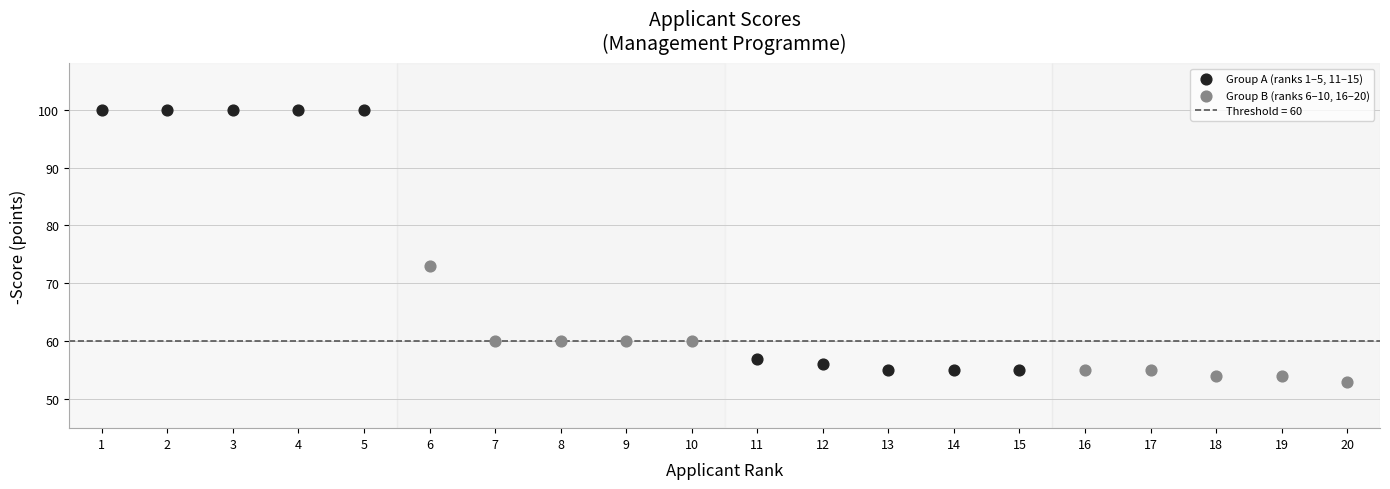

Which series has the largest Y range (max minus min)?

Group A (ranks 1–5, 11–15)